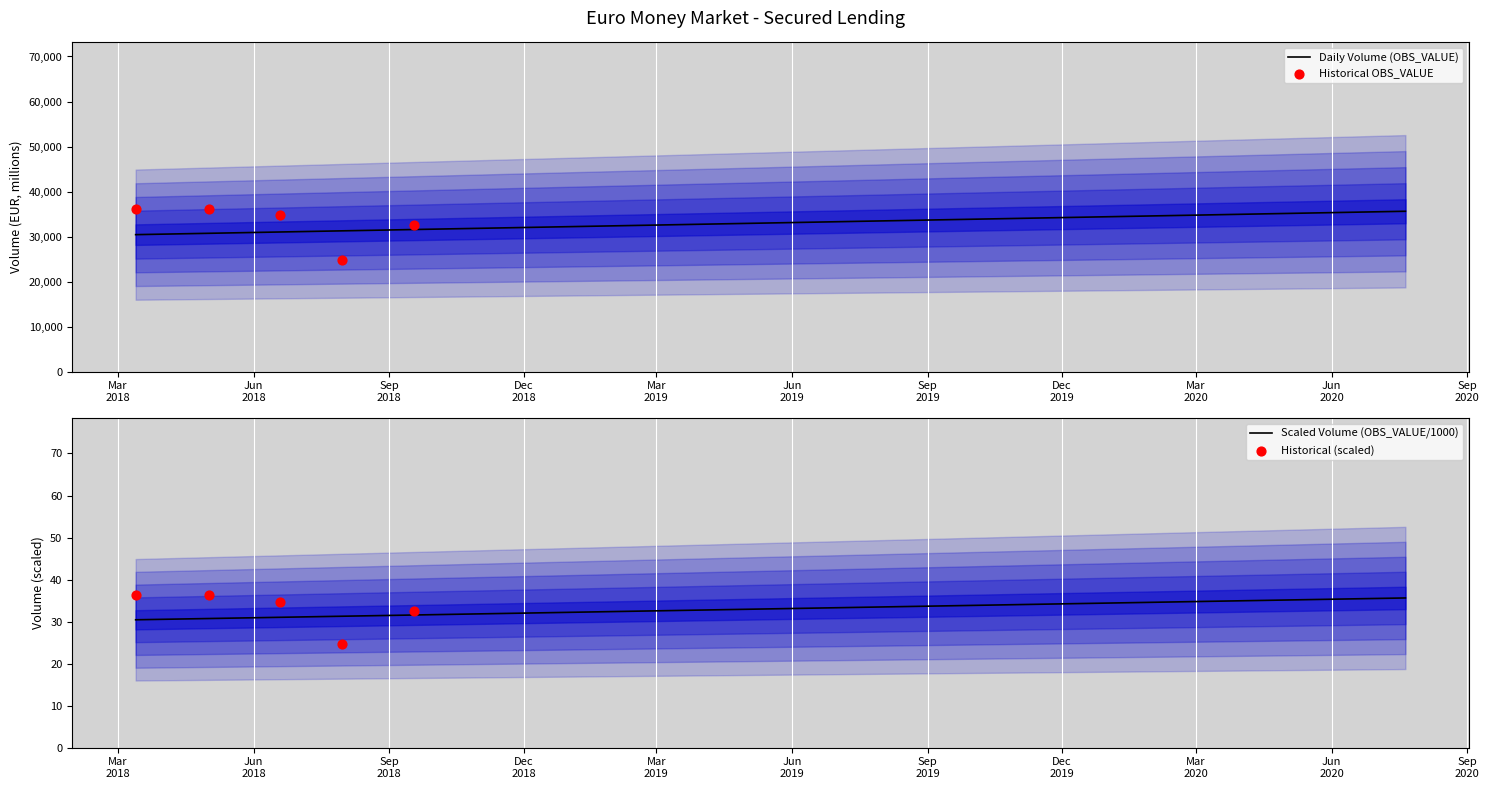

Approximately how many times larger is the value at 2018-12-18 compared to 2020-07-21?

1.0